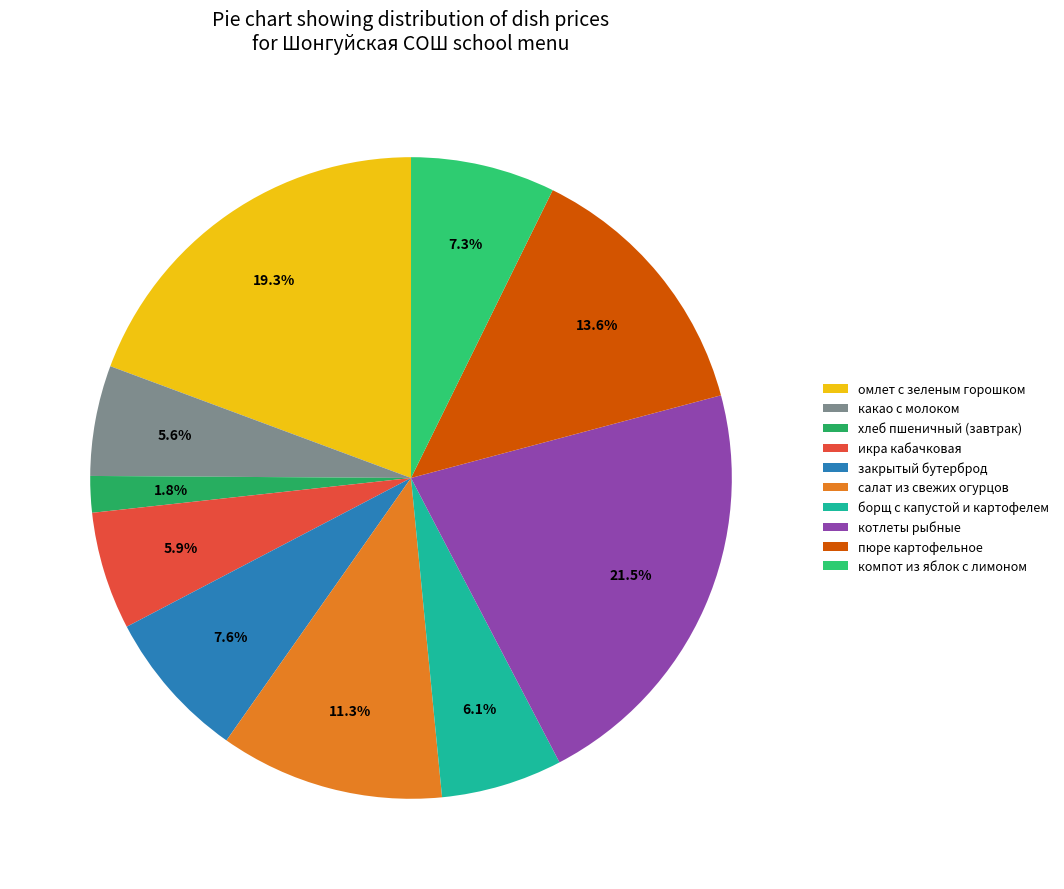

To the nearest percent, what is the difference between the хлеб пшеничный (завтрак) and котлеты рыбные slice percentages?

20%